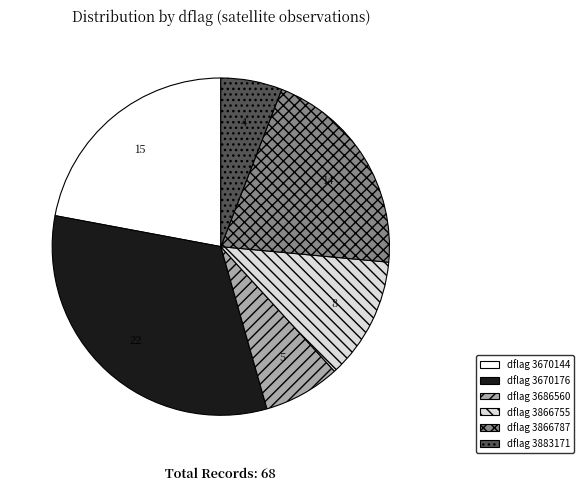

Is there any slice that represents more than half of the pie?

No